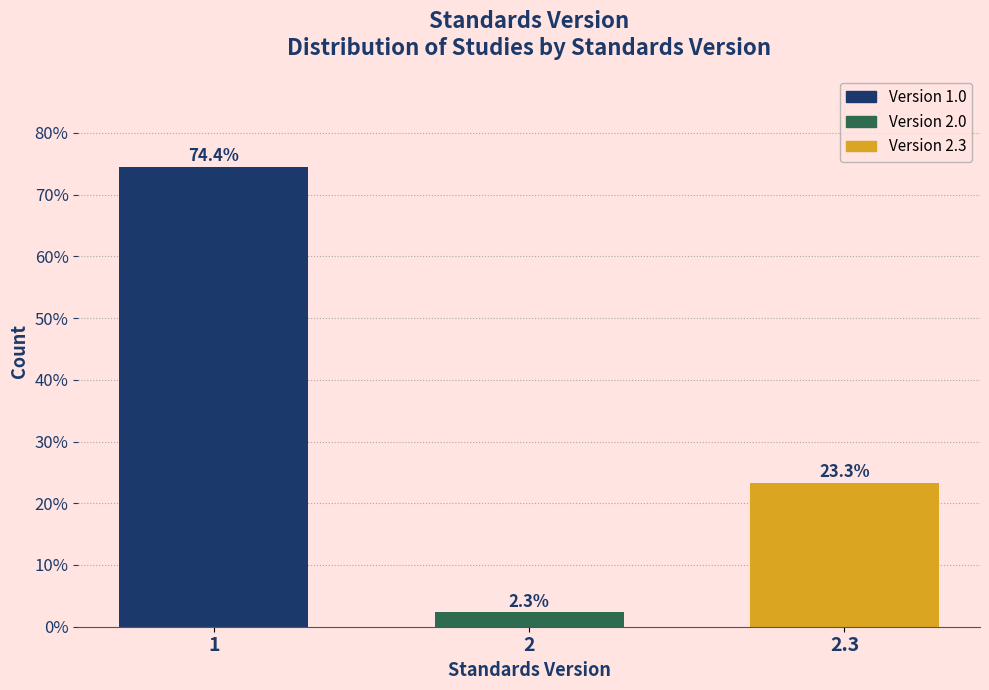

Reading left to right, transcribe all the data shown in this chart.

74.4	2.3	23.3